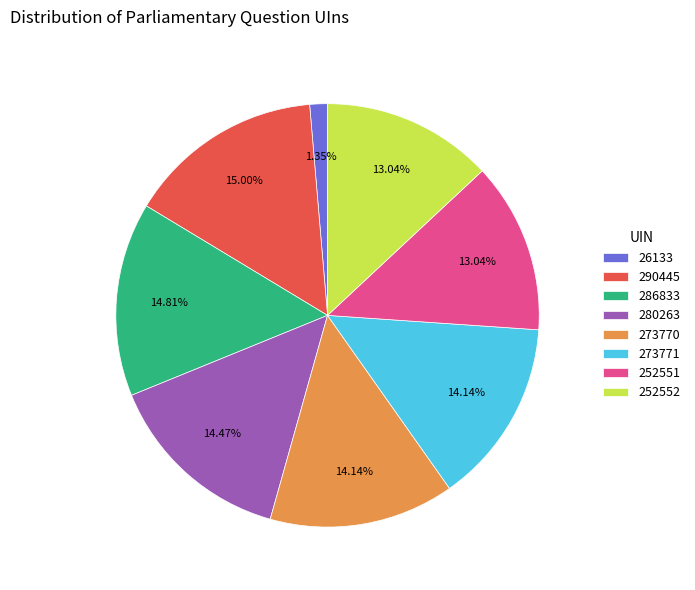

To the nearest percent, what is the average slice percentage?

12%